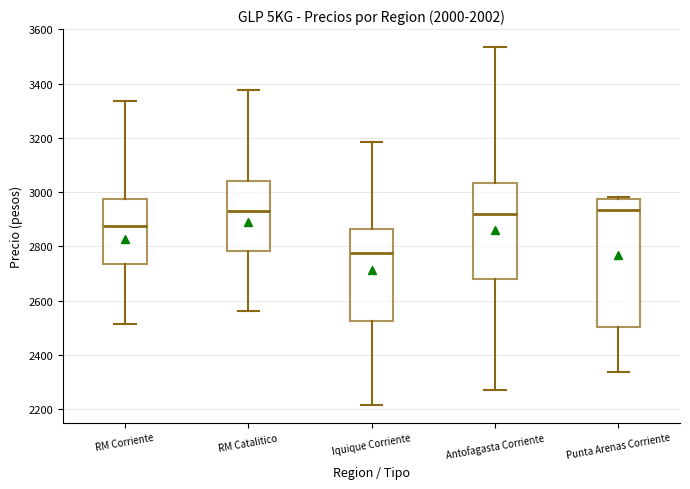

Comparing the boxes themselves (not the whiskers), which one is the tallest?

Punta Arenas Corriente